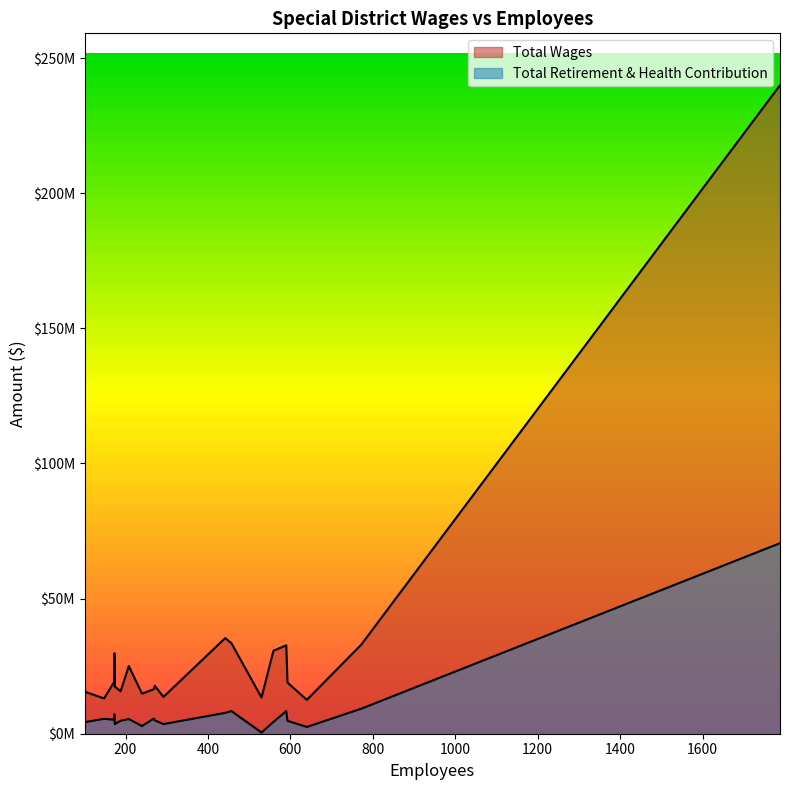

Is it true that Total Retirement & Health Contribution equals 9067651 at 208?

False